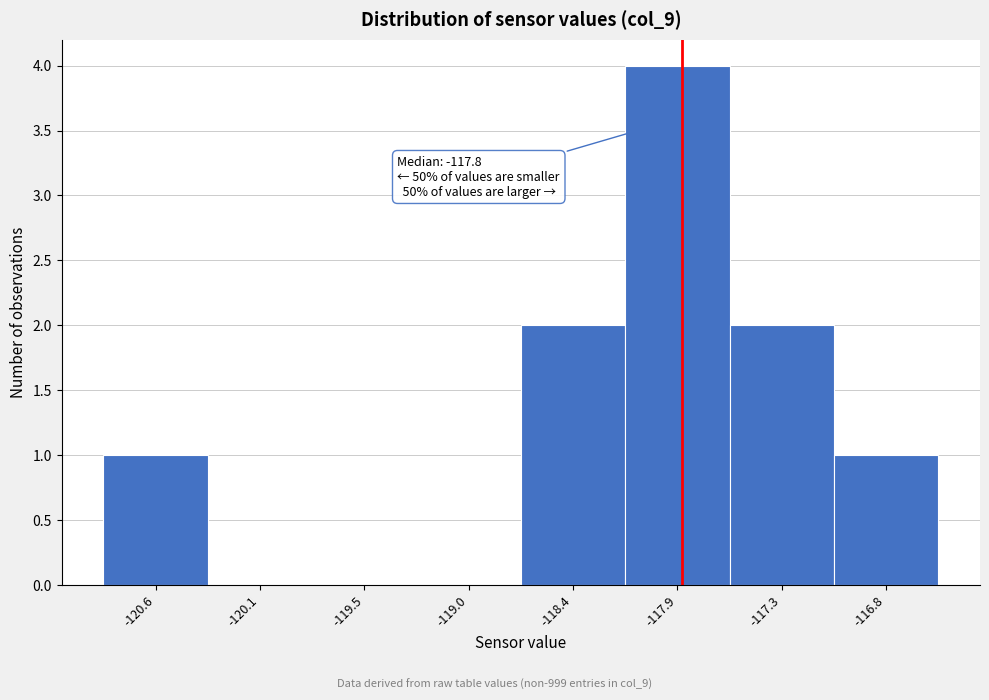

Which range on the x-axis has the tallest bar?

-118.15 to -117.60